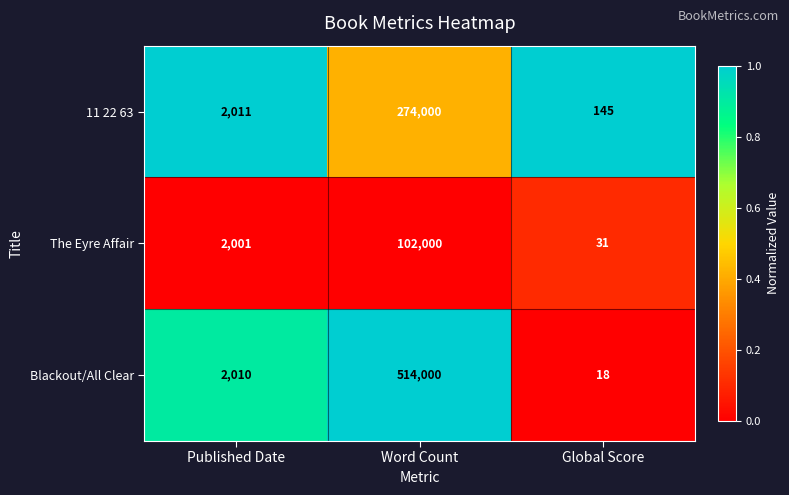

List the series in order of their overall mean, highest first.

Blackout/All Clear, 11 22 63, The Eyre Affair